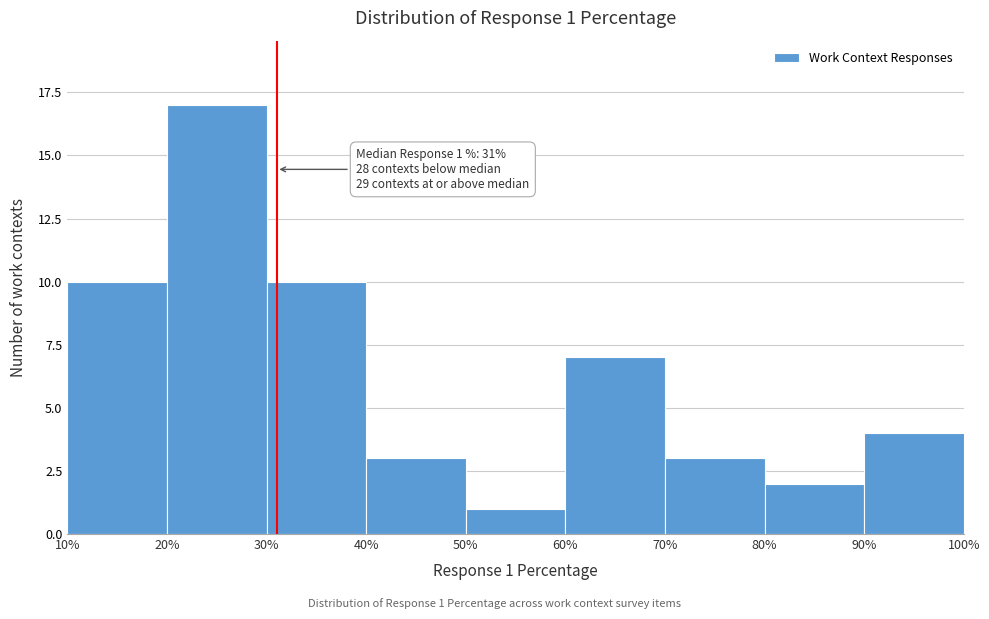

Which range on the x-axis has the tallest bar?

20% to 30%